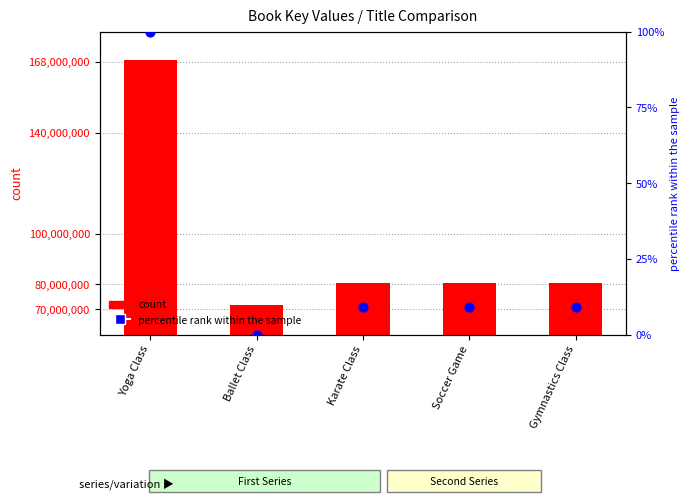

Which series has the largest total across all categories?

count